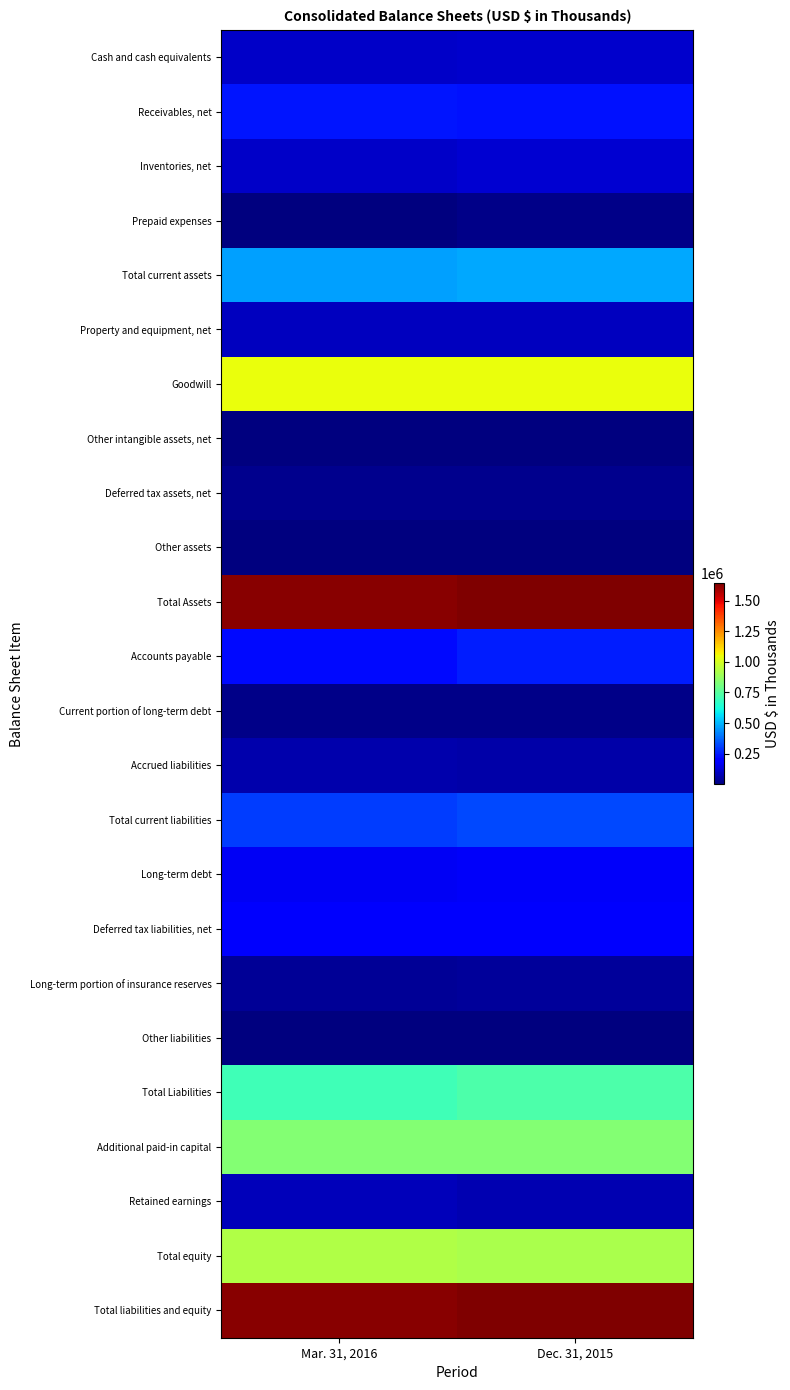

At how many categories does at least one series exceed 1408066?

2